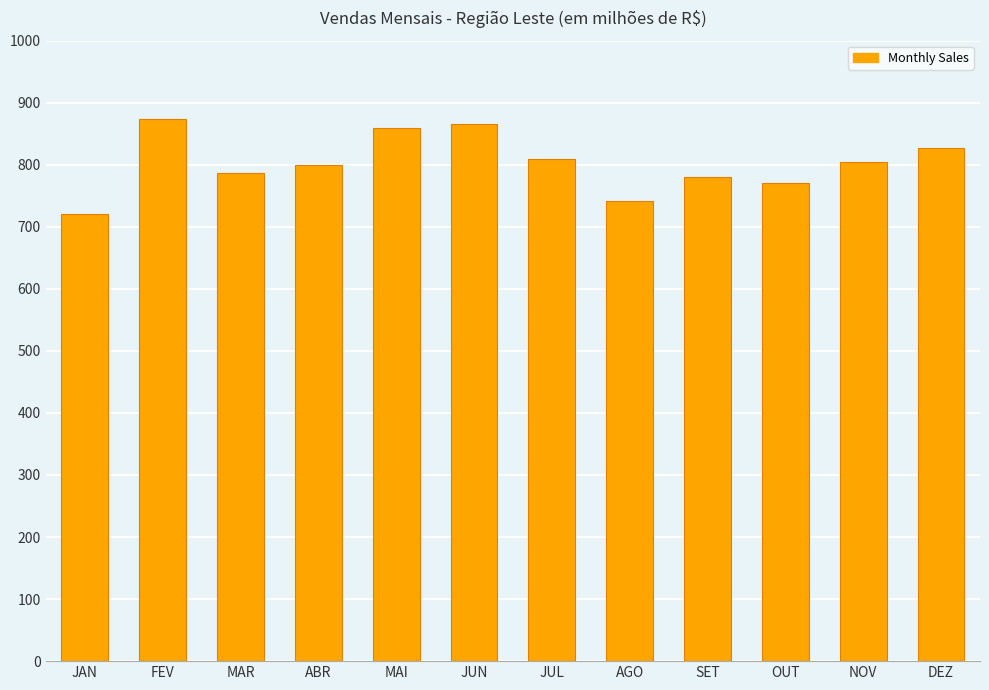

What is the average value?

803.2